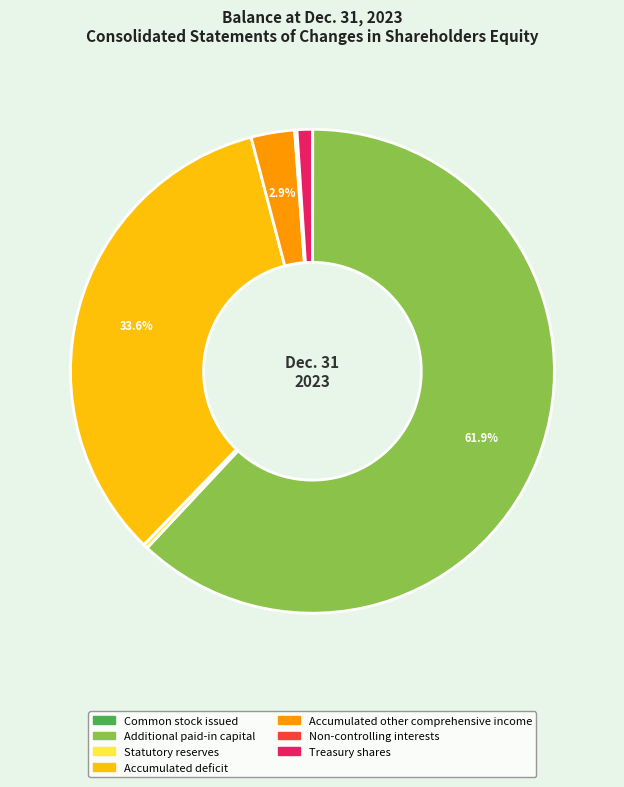

Is there a majority slice in this chart?

Yes